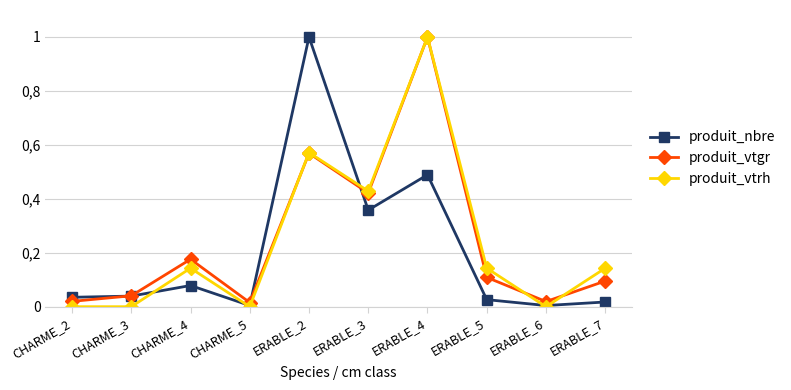

Is this an area chart (filled region under the line)?

No